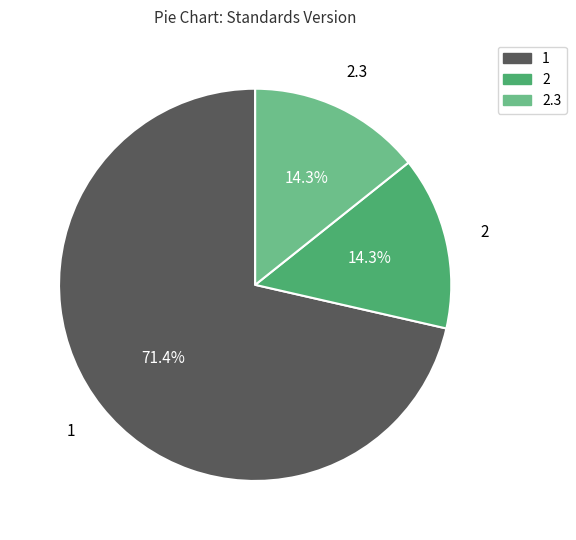

Is there a majority slice in this chart?

Yes